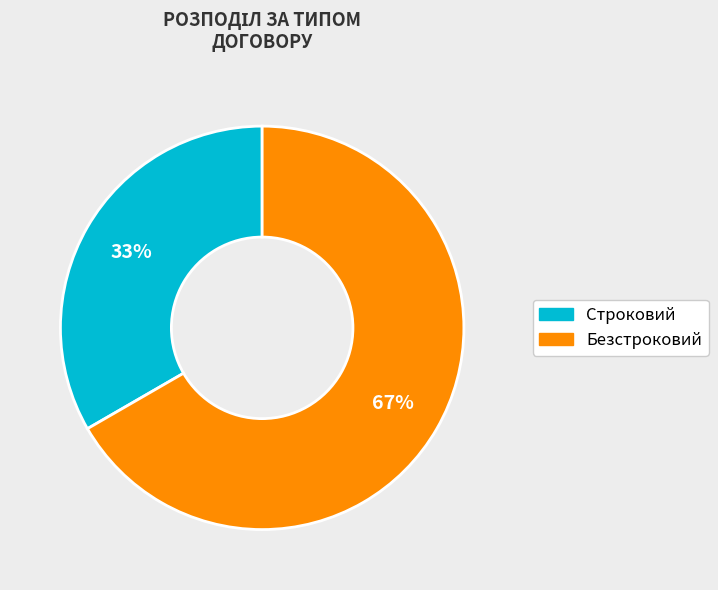

How many slices are in this pie chart?

2